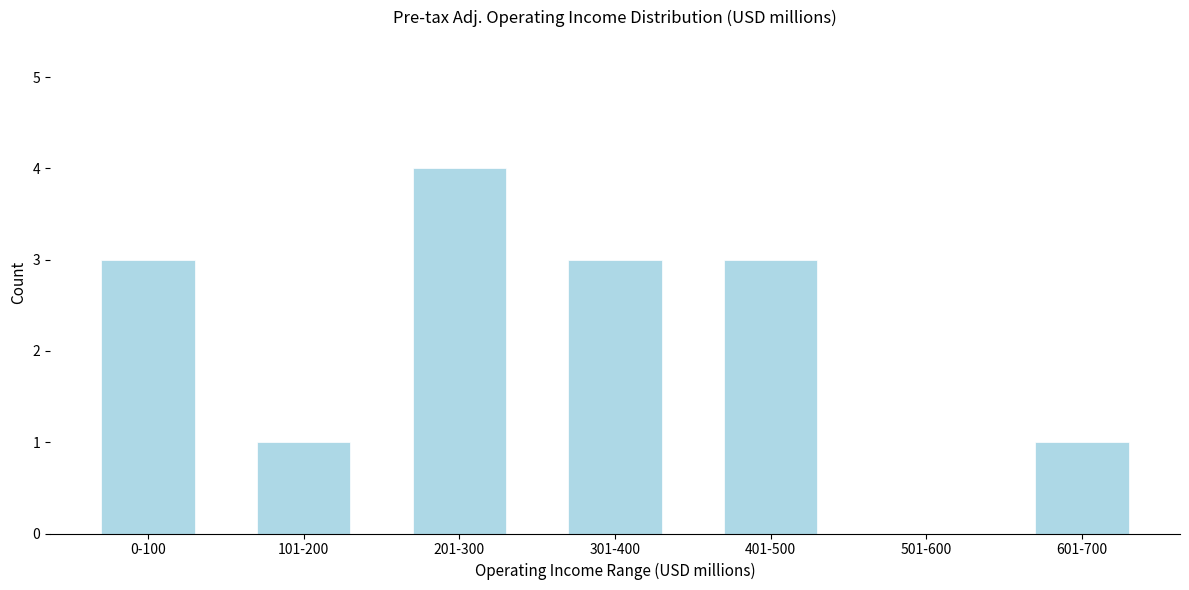

Reading right to left, list all the values displayed in this chart.

601-700=1	501-600=0	401-500=3	301-400=3	201-300=4	101-200=1	0-100=3